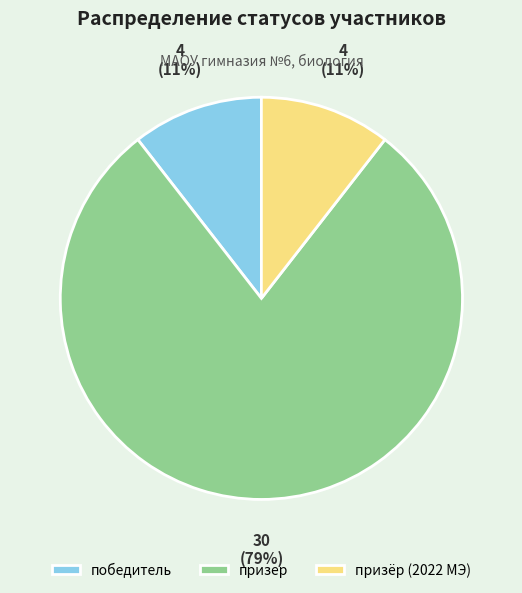

Which has a higher value, победитель or призер?

призер